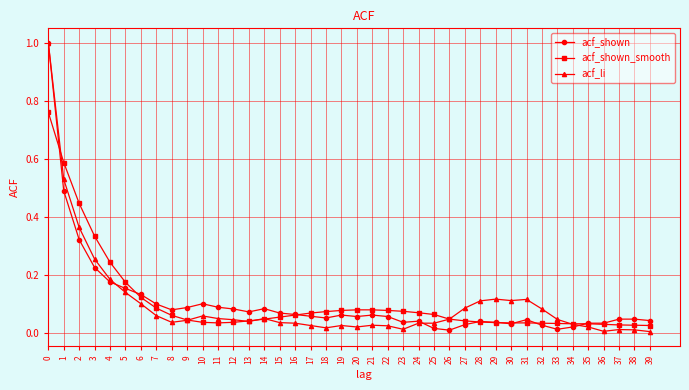

Count the number of categories in the chart.

40